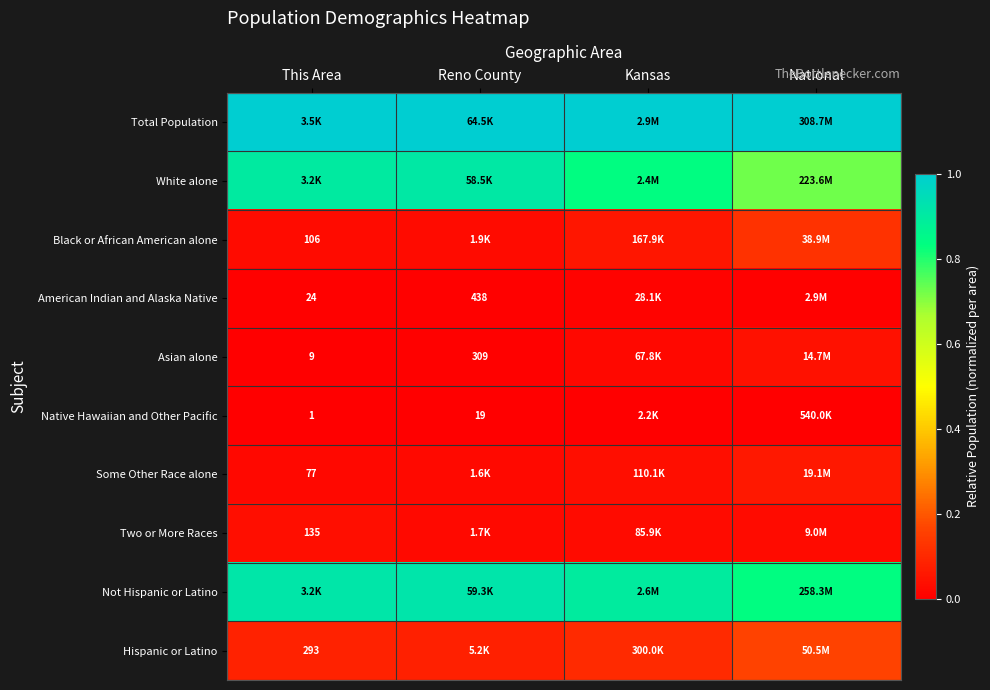

Is the value of Black or African American alone at This Area greater than the value of Some Other Race alone at This Area?

Yes